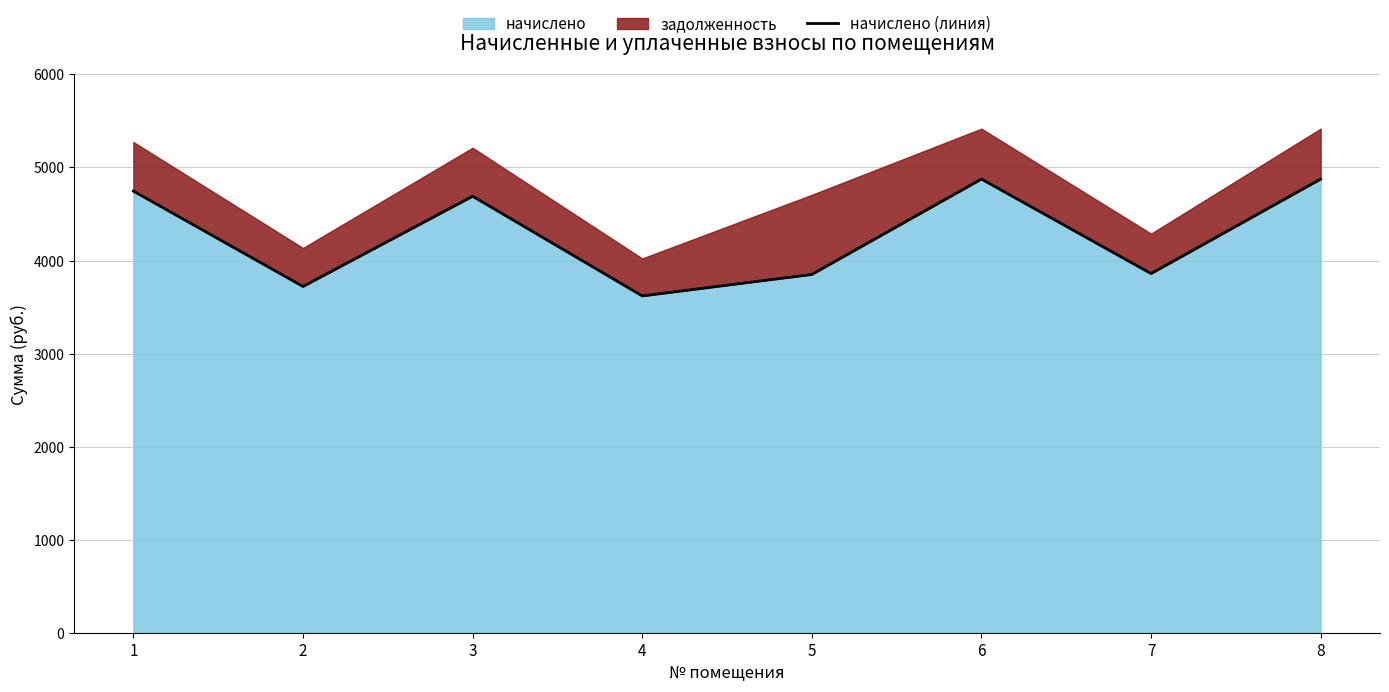

Which category has the highest value across all series?

6